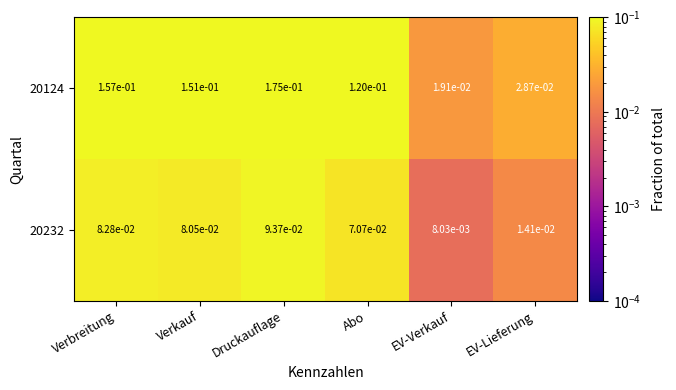

At how many categories does at least one series exceed 0?

6